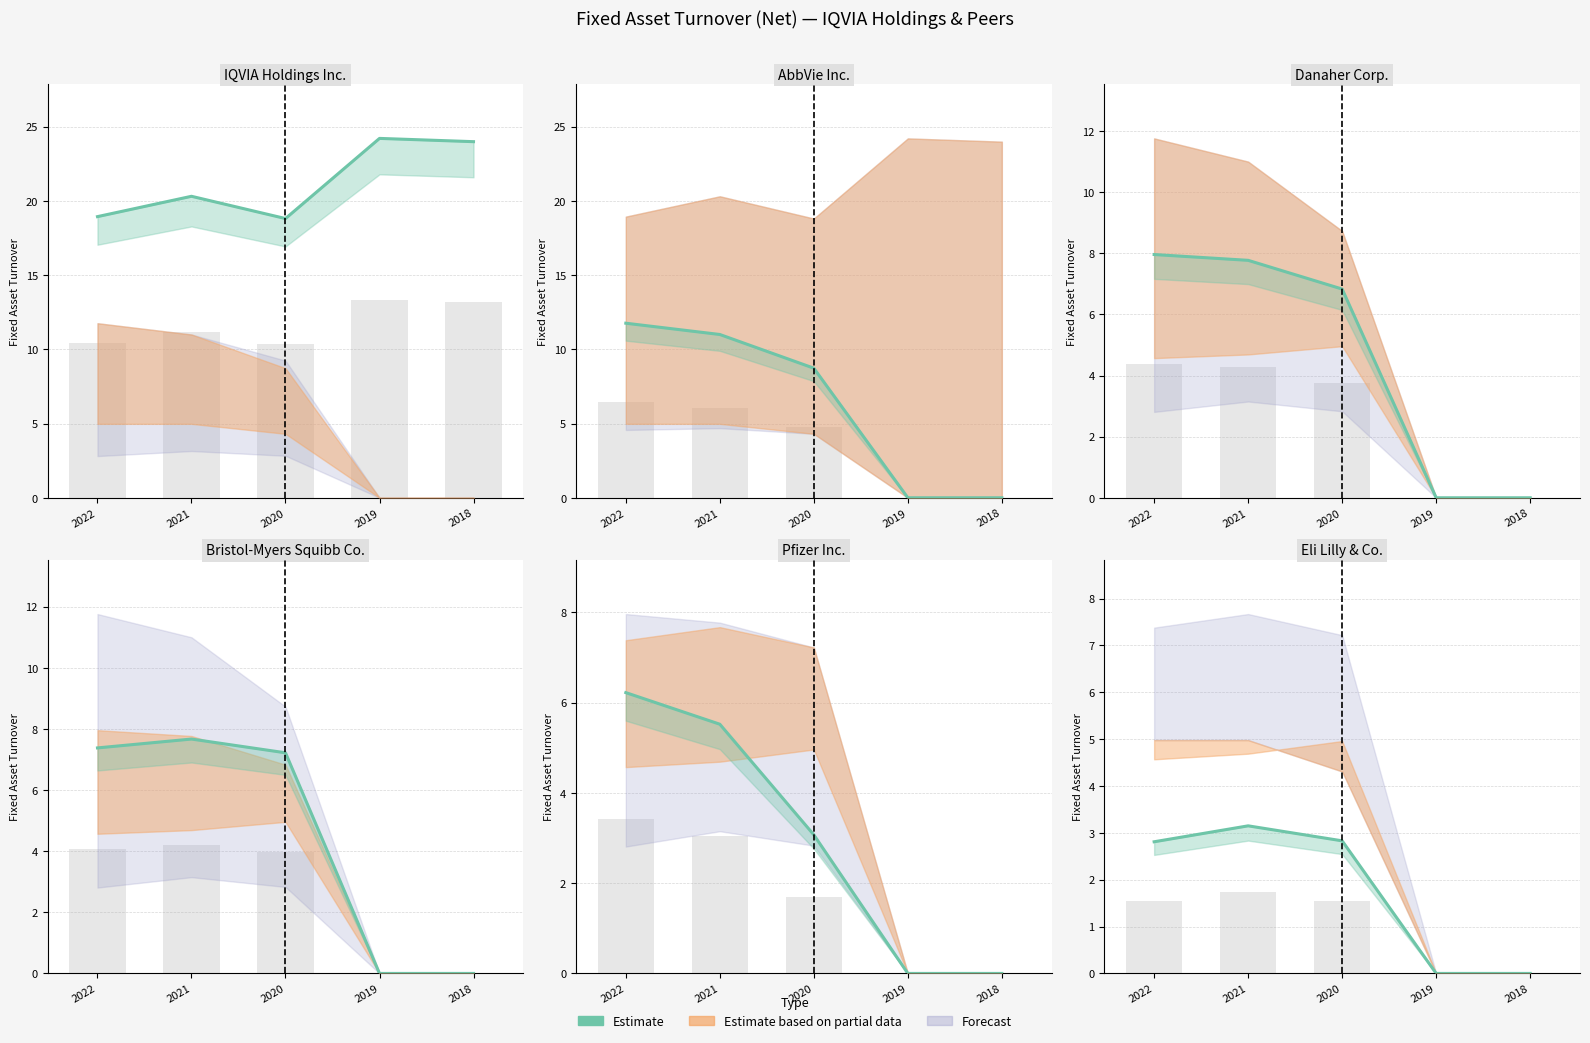

The chart shows a value of 1.4 at 2020. True or false?

False